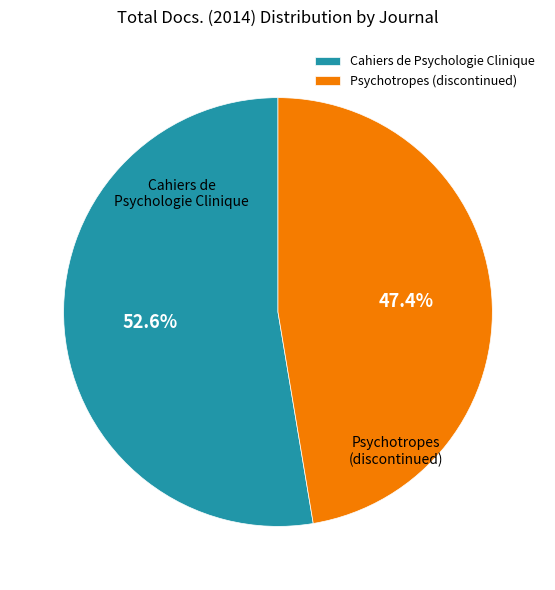

Approximately how many times larger is the value at Cahiers de Psychologie Clinique compared to Psychotropes (discontinued)?

1.1